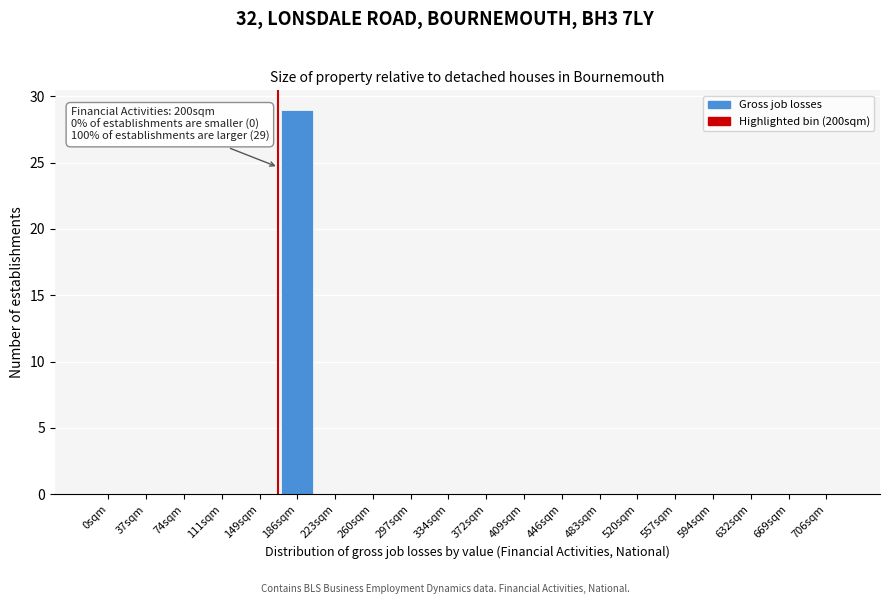

Reading left to right, extract all data points from this chart.

0sqm=0	37sqm=0	74sqm=0	111sqm=0	149sqm=0	186sqm=29	223sqm=0	260sqm=0	297sqm=0	334sqm=0	372sqm=0	409sqm=0	446sqm=0	483sqm=0	520sqm=0	557sqm=0	594sqm=0	632sqm=0	669sqm=0	706sqm=0